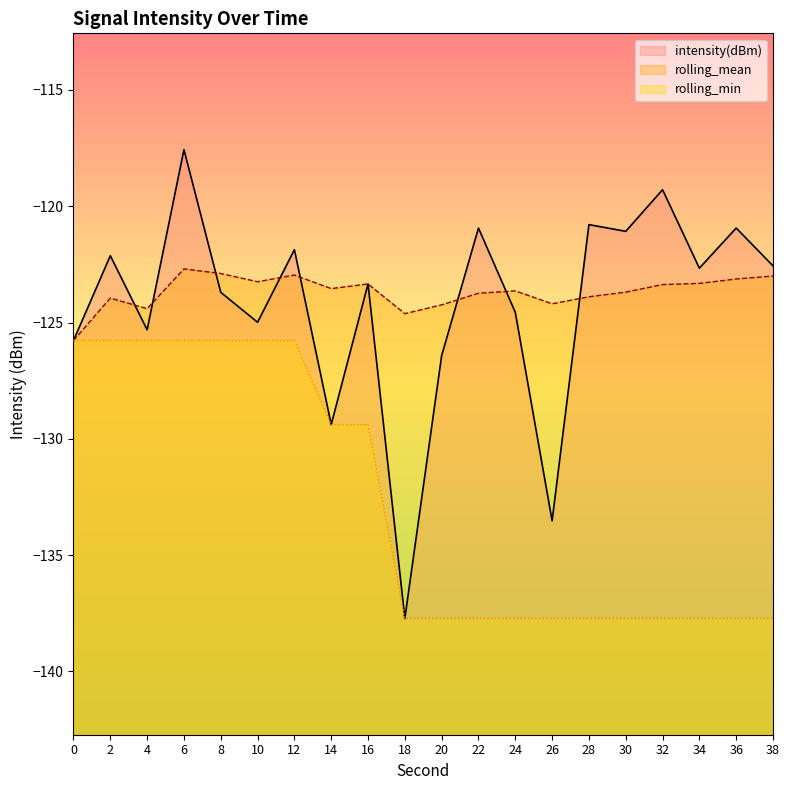

At 12, list the series in order from smallest to largest.

rolling_min, rolling_mean, intensity(dBm)